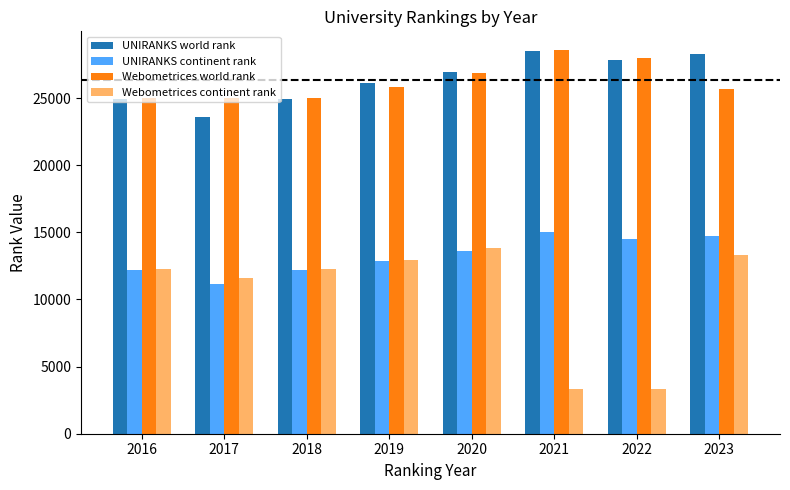

What is the value of the UNIRANKS world rank bar at the 7th from the left?

27833